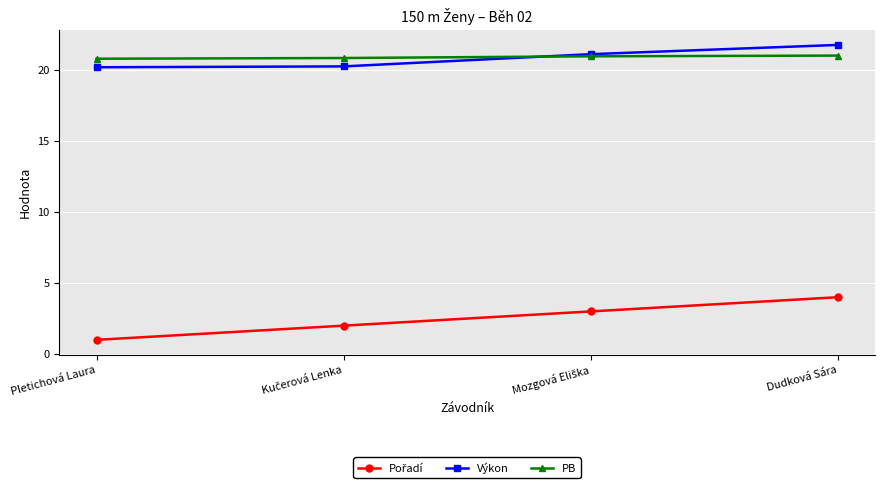

At which category is the sum across all series the highest?

Dudková Sára